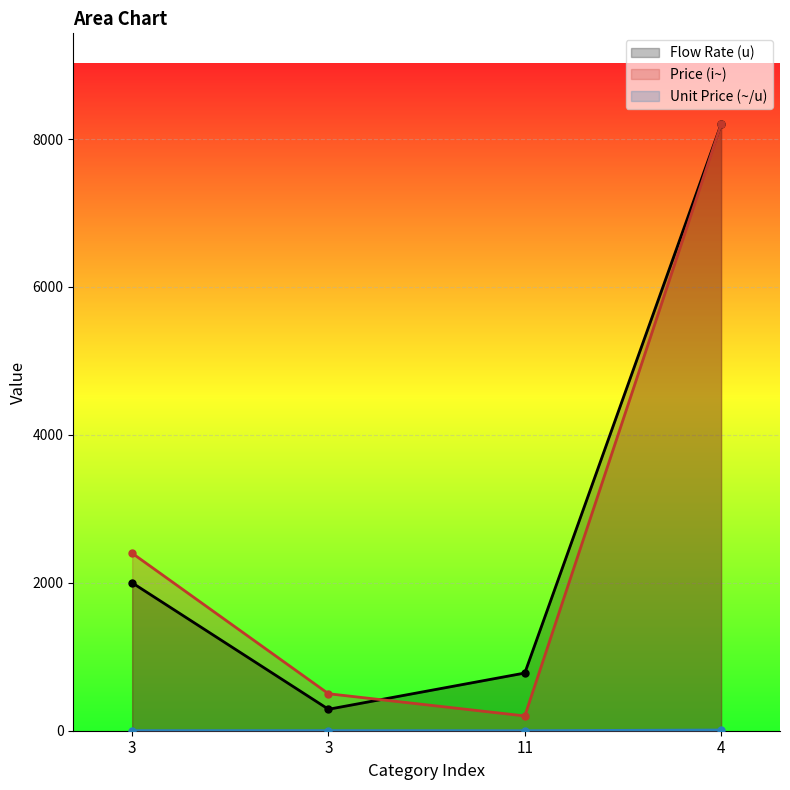

What is the difference between the highest and lowest values at 11?

779.7